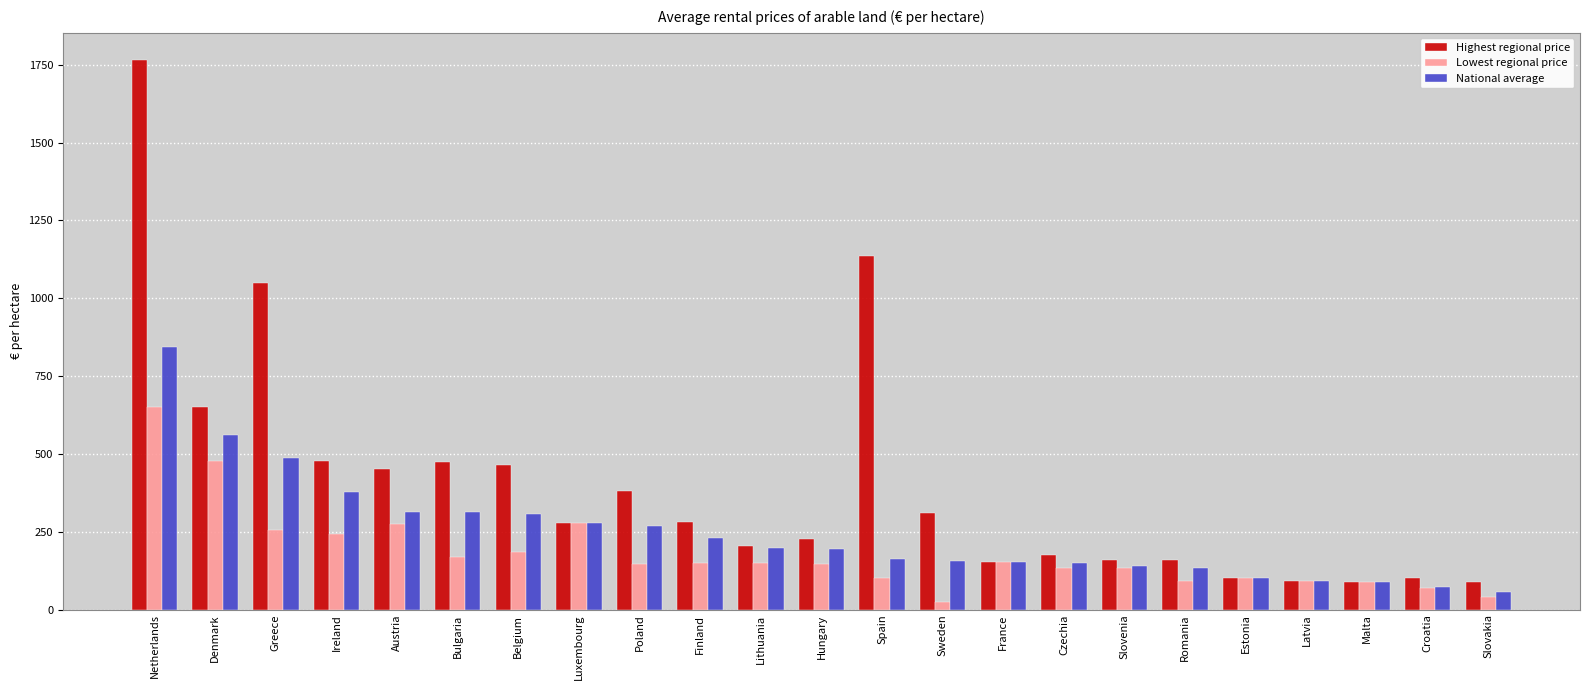

What is the difference between the highest and lowest values at Poland?

234